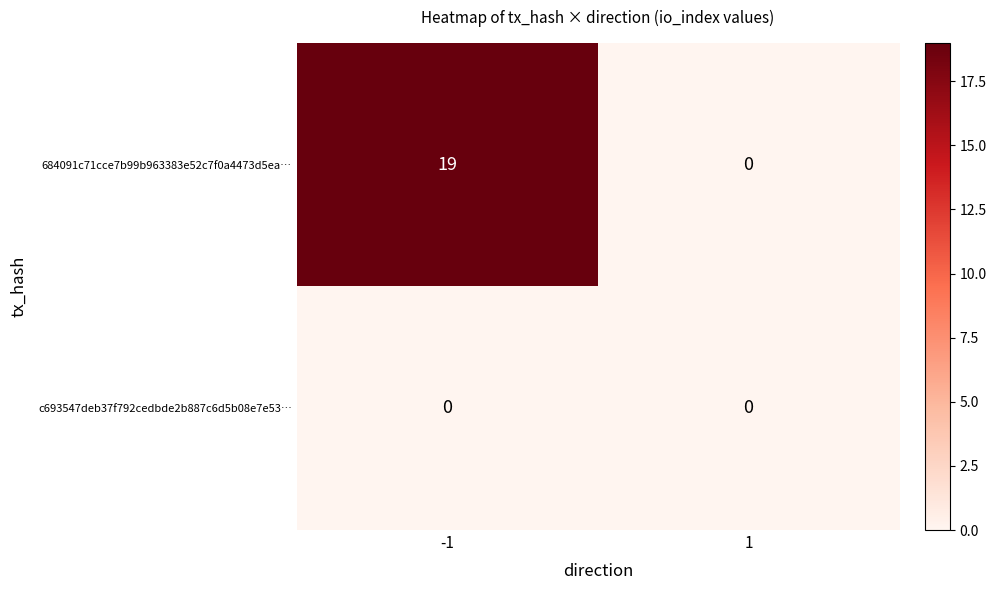

Which series has the largest total across all categories?

684091c71cce7b99b963383e52c7f0a4473d5ea…